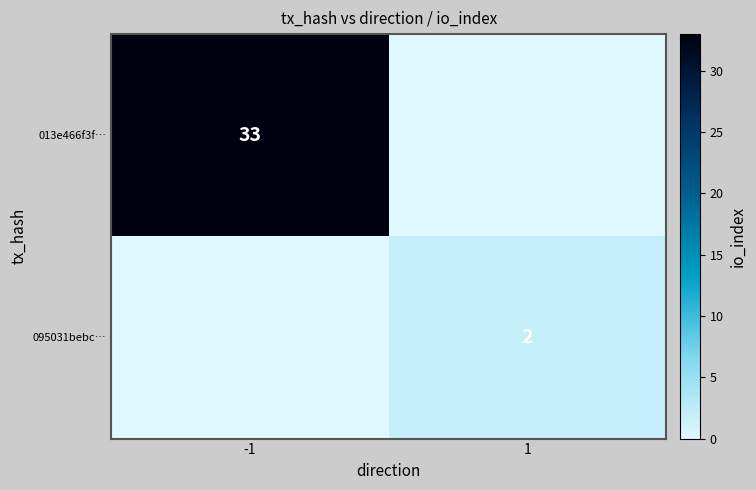

At which category does the chart reach its minimum across all series?

1